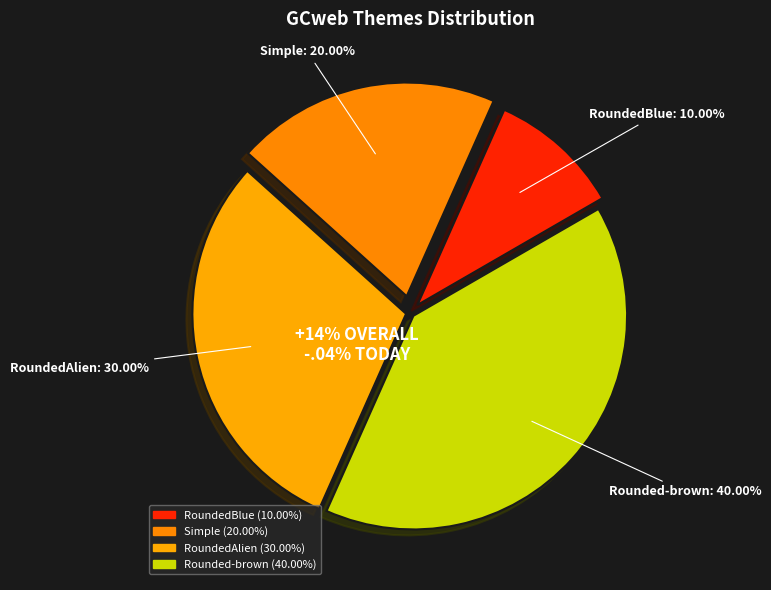

Rank the categories by value from highest to lowest.

Rounded-brown, RoundedAlien, Simple, RoundedBlue